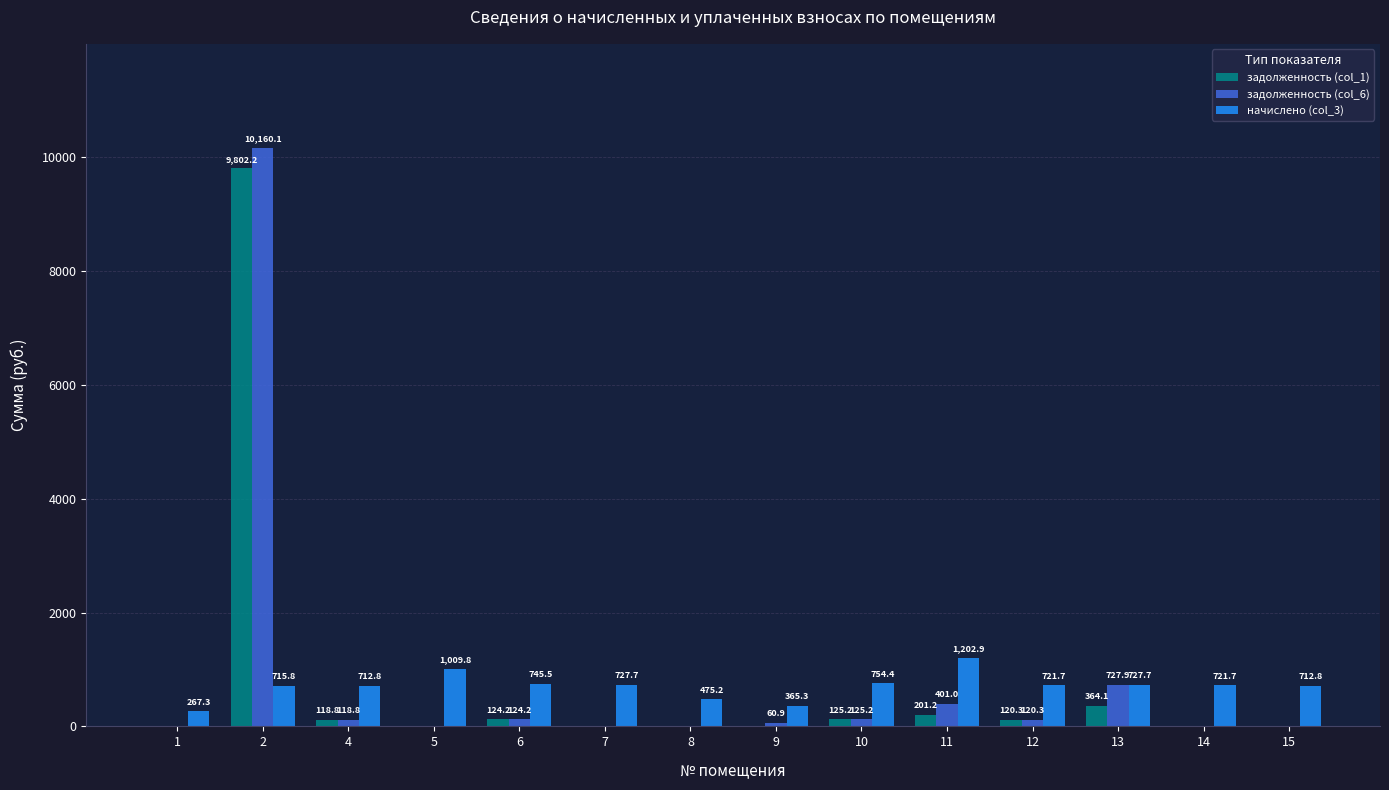

The value of задолженность (col_6) at 8 is 0.0. True or false?

True